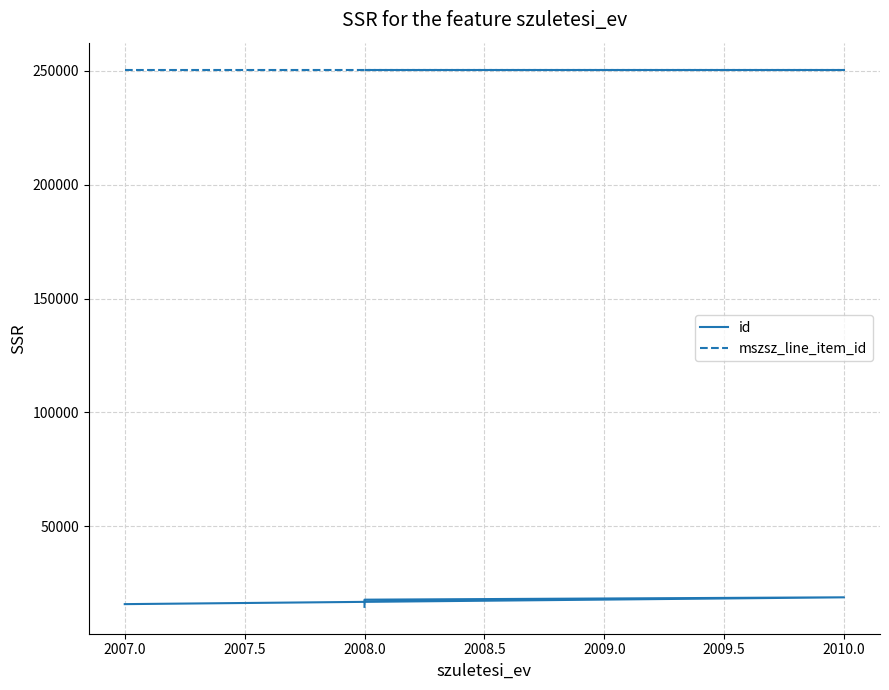

What are all the series names shown in the legend?

id, mszsz_line_item_id